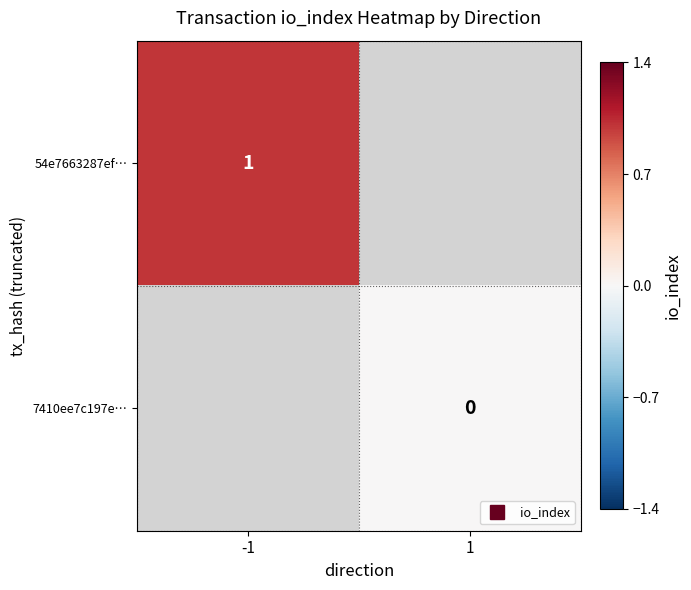

Which series has the largest range (max minus min)?

54e7663287ef…